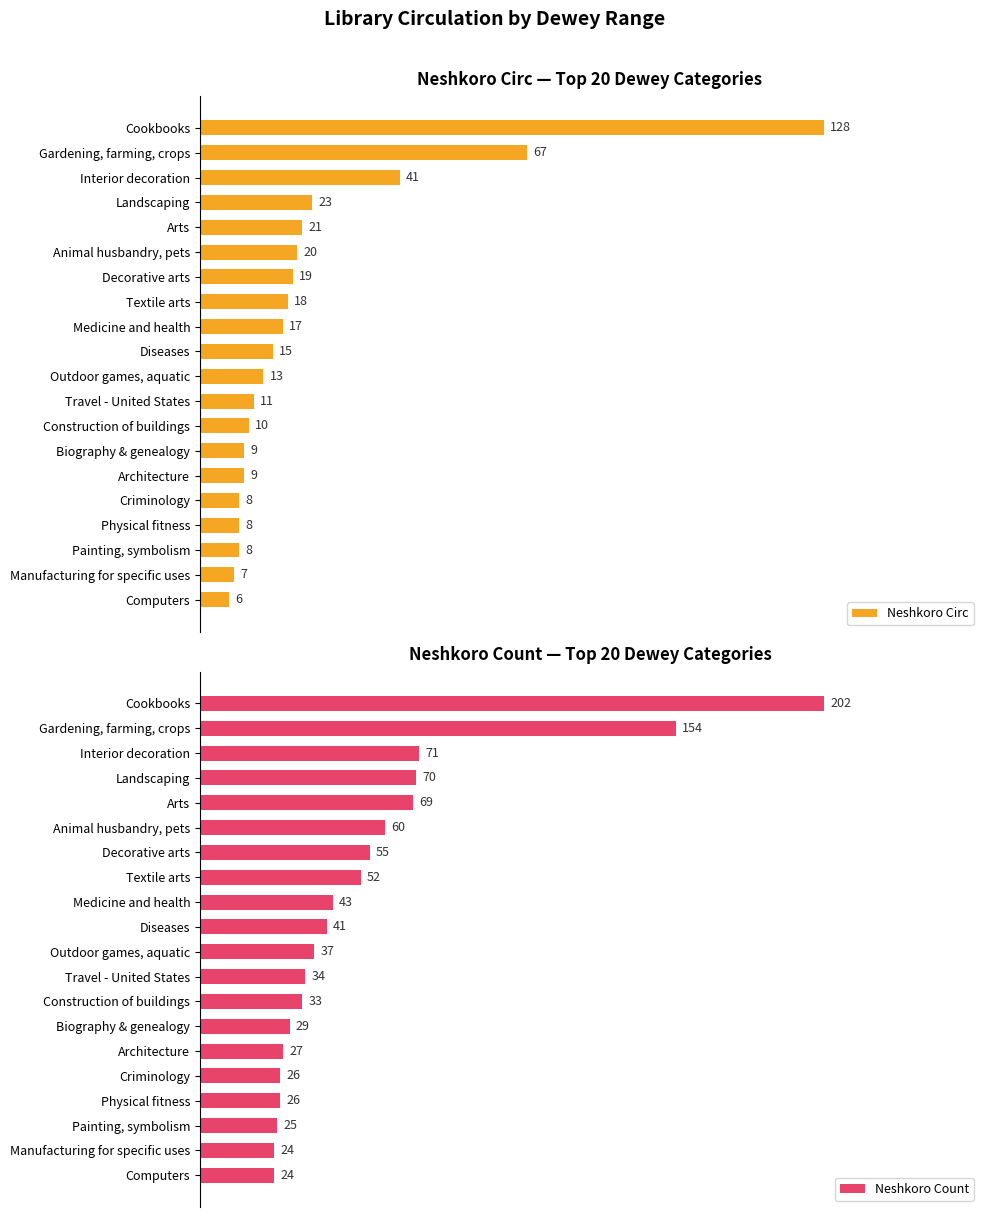

What is the average value of the Neshkoro Circ series?

23